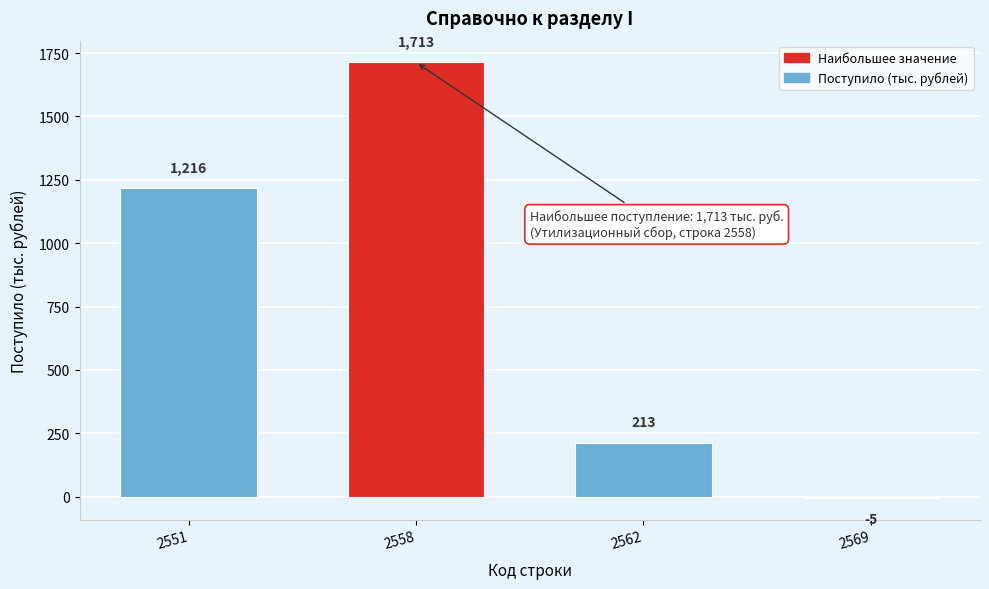

Reading left to right, what are all the values shown in this chart?

2551=1216	2558=1713	2562=213	2569=-5